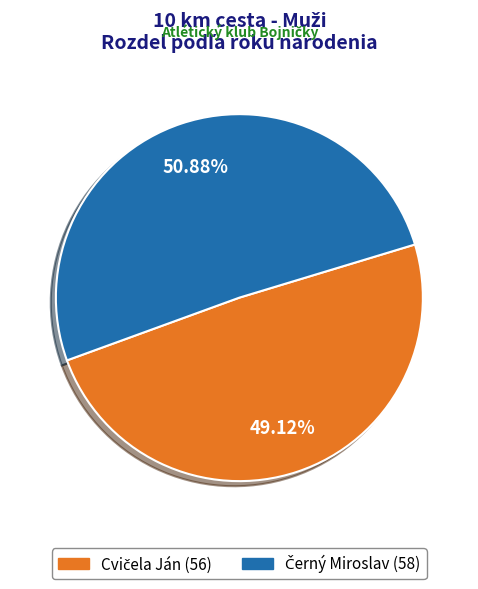

Does any single category account for the majority?

Yes